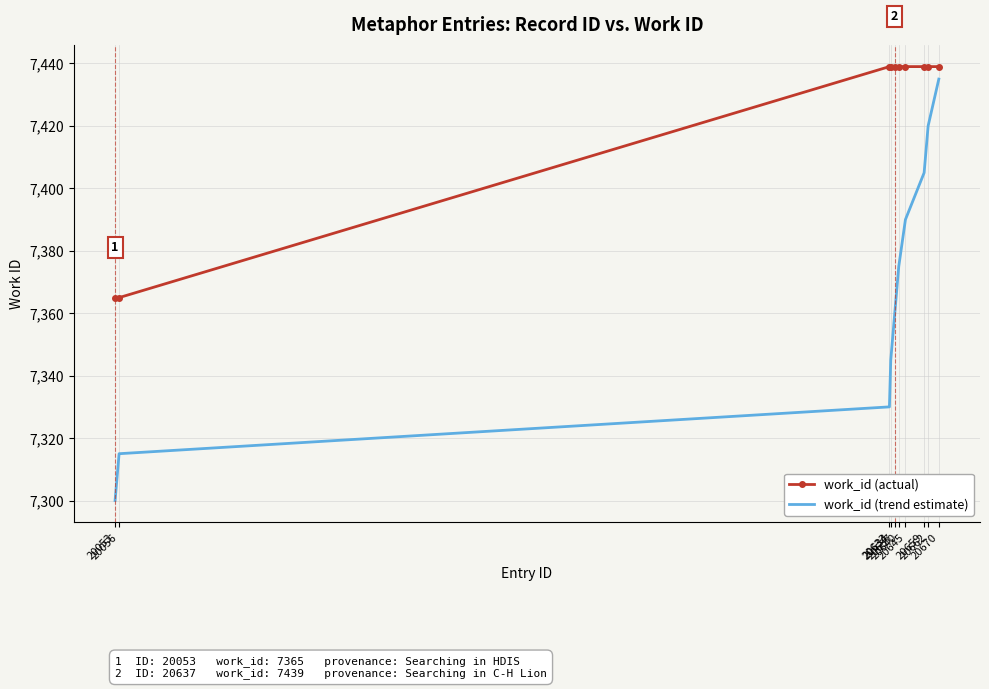

Is it true that work_id (trend estimate) equals 3428 at 20670?

False